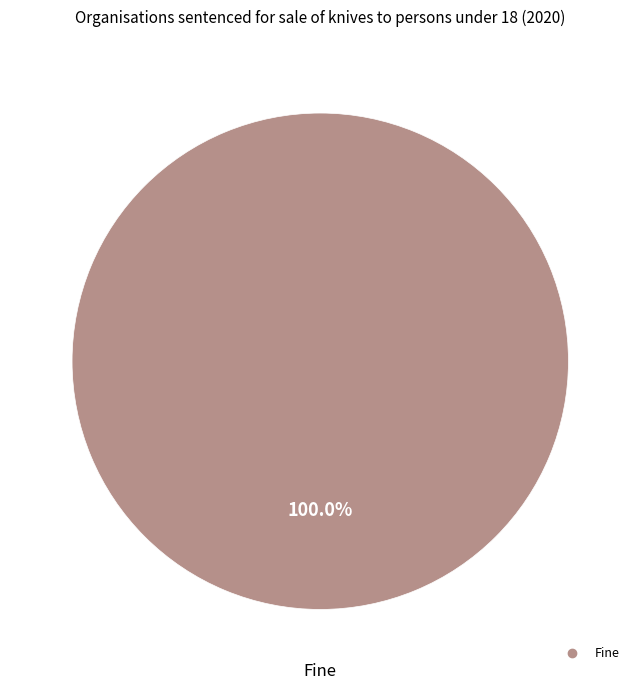

Does any single category account for the majority?

Yes